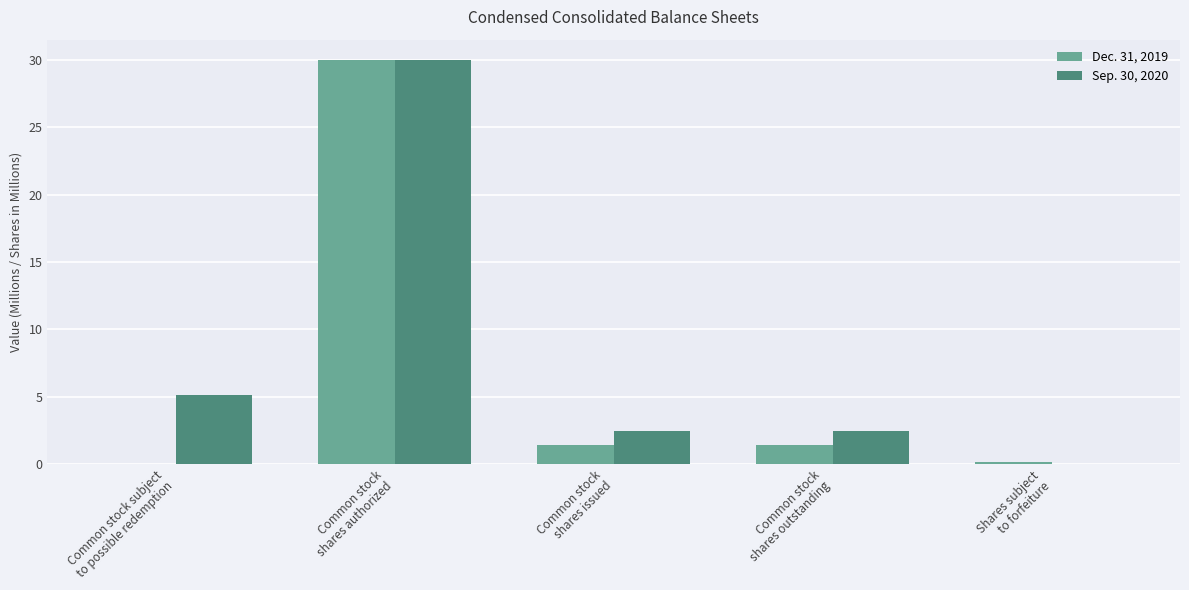

What is the sum of all Dec. 31, 2019 values?

33.1